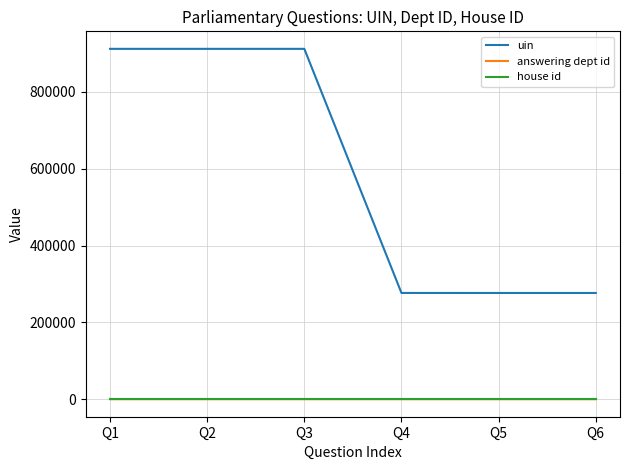

What is the average value of the house id series?

1